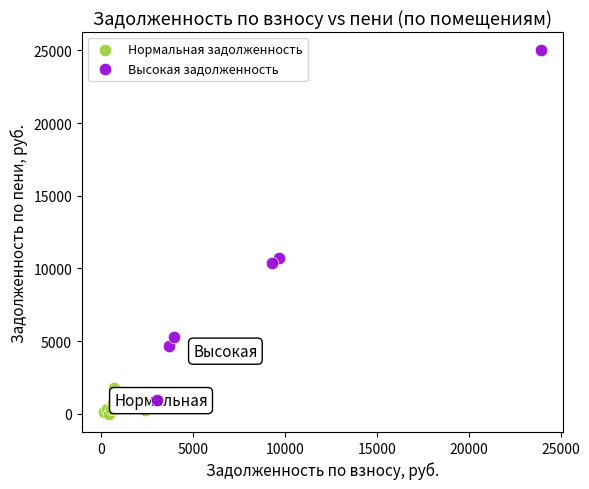

Which series has the largest Y range (max minus min)?

Высокая задолженность